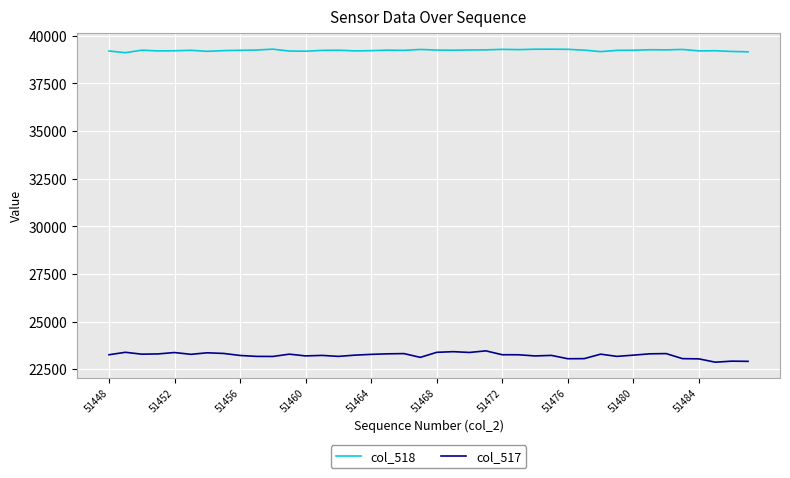

How many lines are shown in the chart?

2